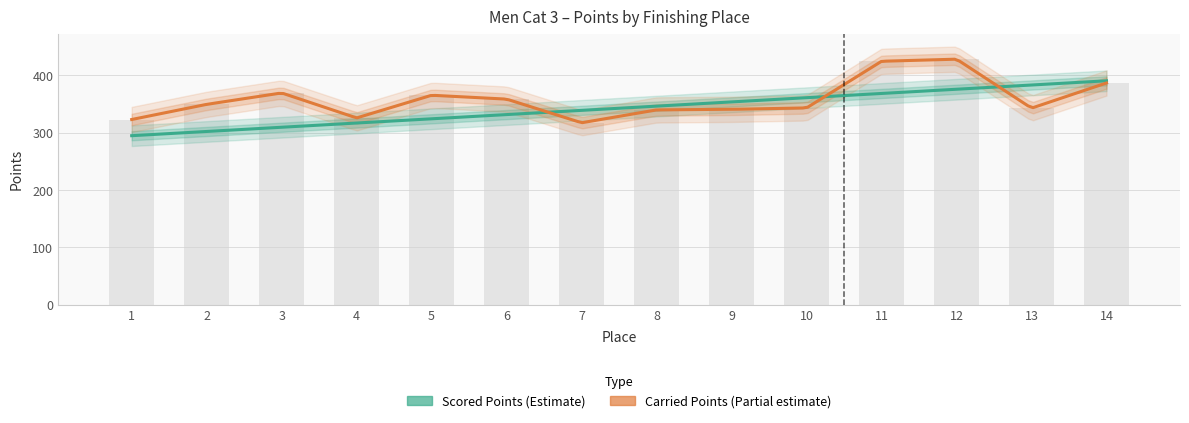

How many bars are there in total?

14